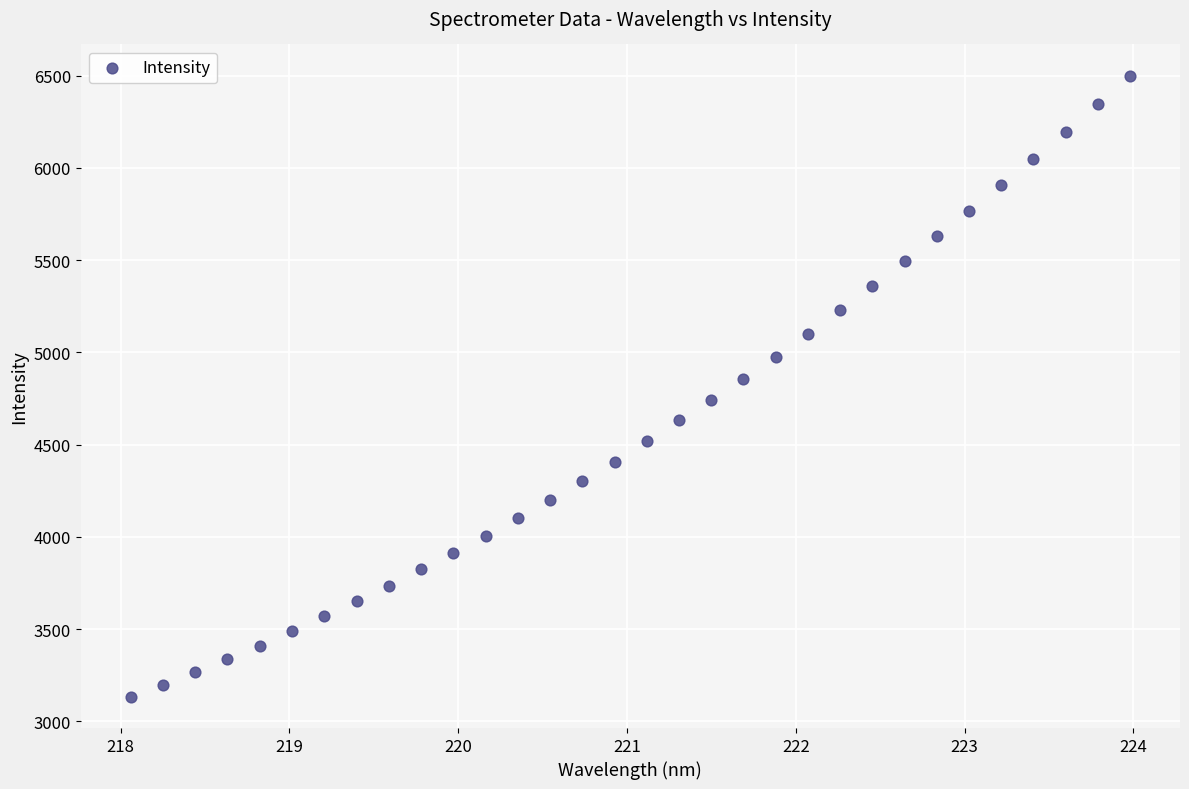

What is the range of Y values (max minus min)?

3367.5